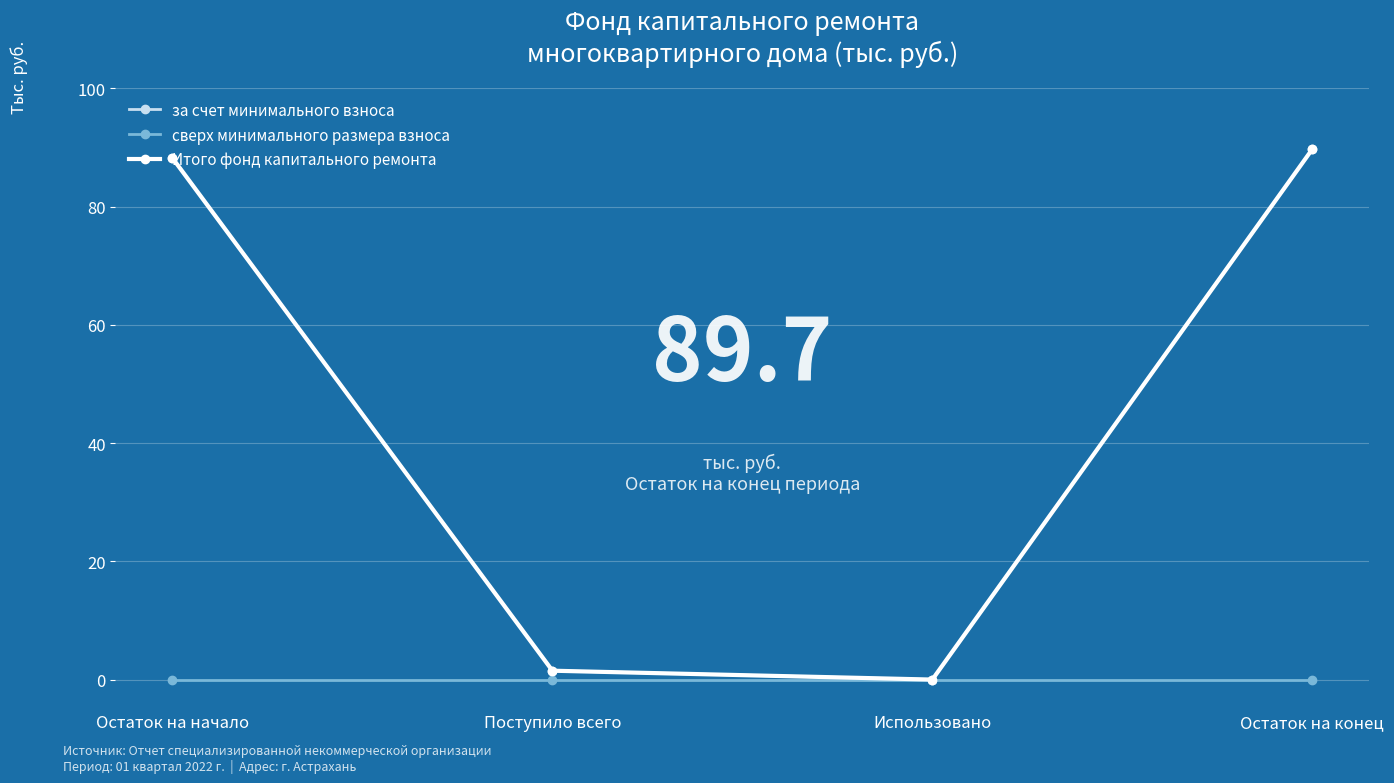

Is this an area chart (filled region under the line)?

No